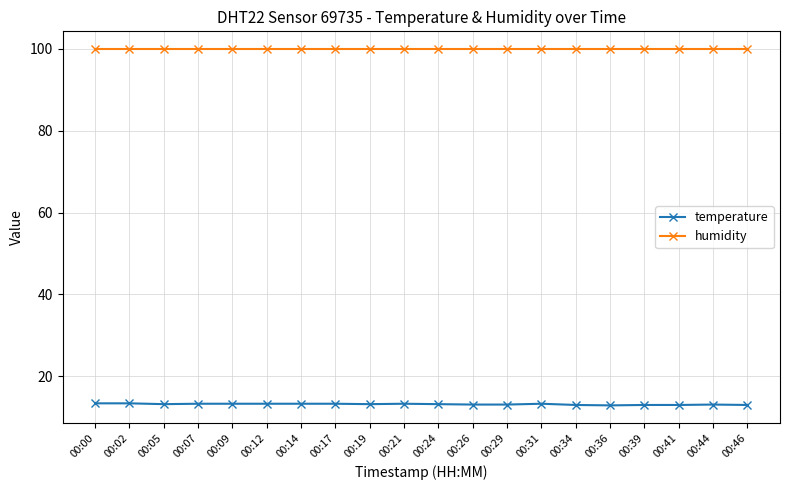

What is the value of the humidity point at the 1st from the left?

99.9